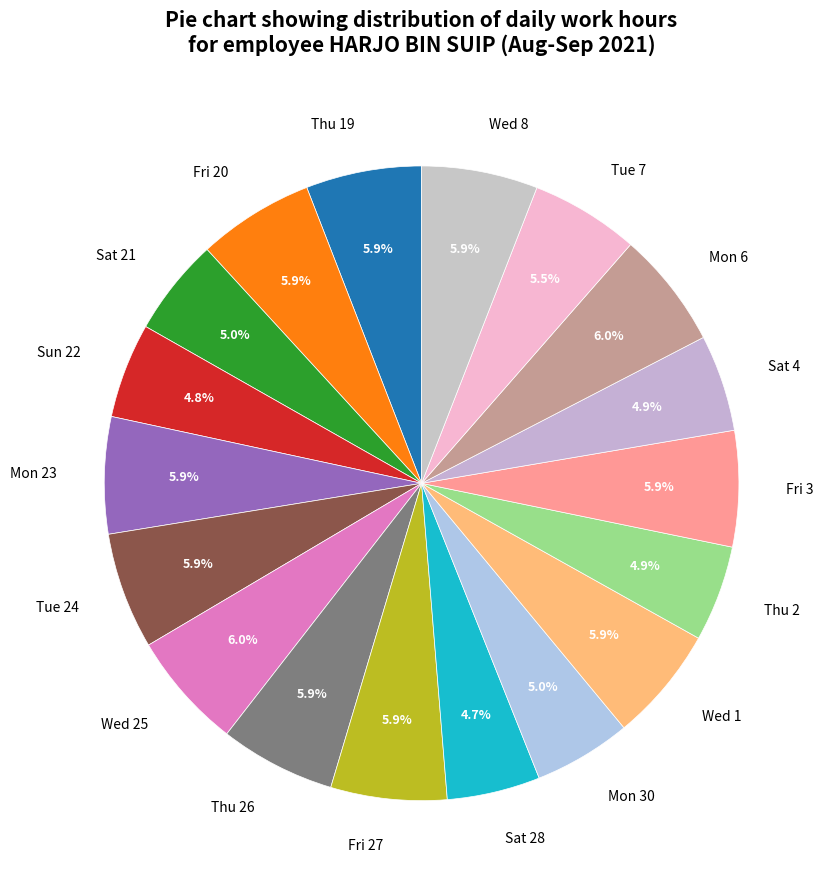

Is it true that Thu 2 is 5% of the pie?

True